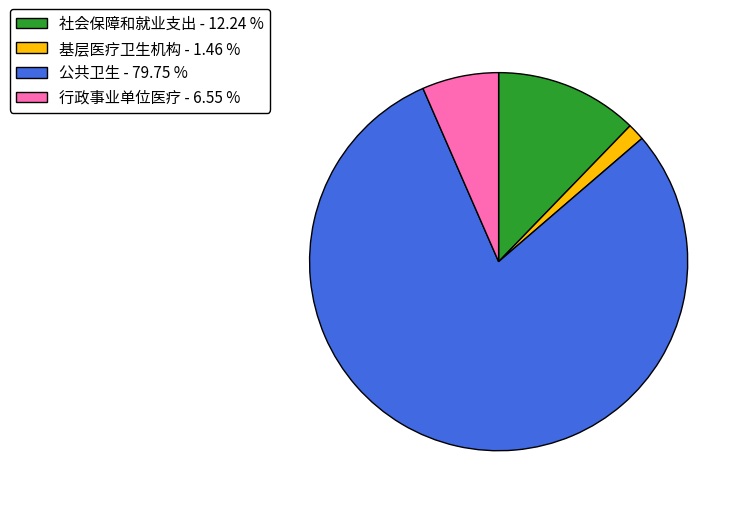

Between 行政事业单位医疗 - 6.55 % and 公共卫生 - 79.75 %, which is larger?

公共卫生 - 79.75 %